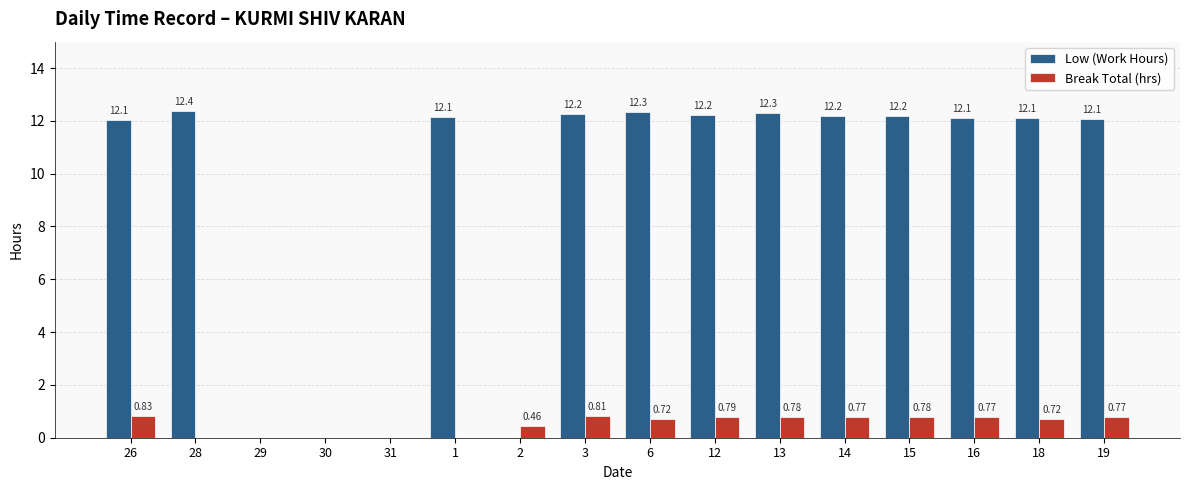

Is it true that Low (Work Hours) equals 12.1 at 19?

True